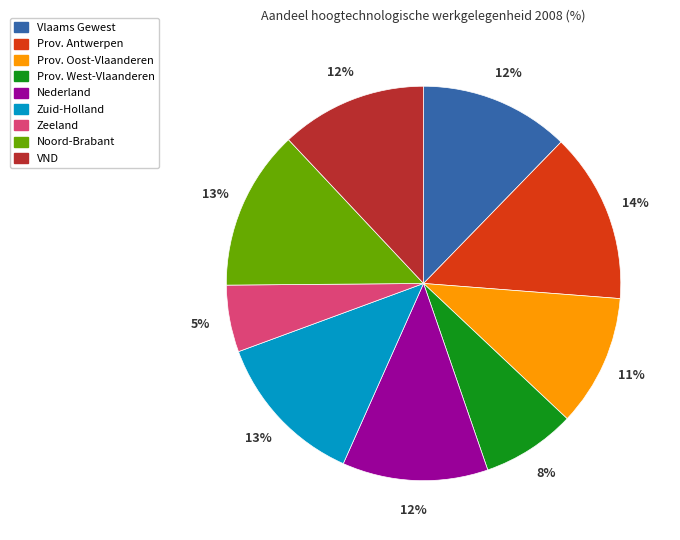

Do Prov. West-Vlaanderen and VND together represent more than half of the pie?

No